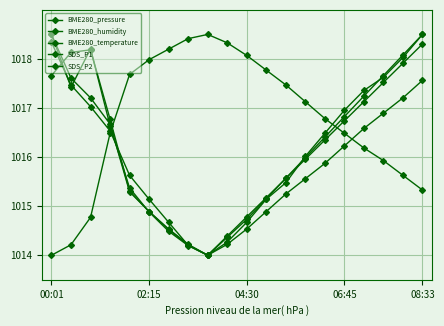

Reading right to left, list all the values displayed in this chart.

BME280_pressure: 1018.5	1018.0	1017.6	1017.4	1017.0	1016.5	1016.0	1015.5	1015.1	1014.7	1014.3	1014.0	1014.2	1014.7	1015.1	1015.6	1016.5	1017.0	1017.5	1018.3
BME280_humidity: 1015.3	1015.6	1015.9	1016.2	1016.5	1016.8	1017.1	1017.5	1017.8	1018.1	1018.3	1018.5	1018.4	1018.2	1018.0	1017.7	1016.5	1014.8	1014.2	1014.0
BME280_temperature: 1017.6	1017.2	1016.9	1016.6	1016.2	1015.9	1015.6	1015.2	1014.9	1014.5	1014.2	1014.0	1014.2	1014.5	1014.9	1015.3	1016.7	1017.2	1017.6	1018.5
SDS_P1: 1018.5	1018.1	1017.7	1017.2	1016.8	1016.4	1016.0	1015.6	1015.2	1014.7	1014.4	1014.0	1014.2	1014.5	1014.9	1015.3	1016.8	1018.2	1018.1	1017.7
SDS_P2: 1018.3	1017.9	1017.5	1017.1	1016.7	1016.3	1016.0	1015.6	1015.2	1014.8	1014.4	1014.0	1014.2	1014.5	1014.9	1015.4	1016.6	1018.2	1017.4	1018.5